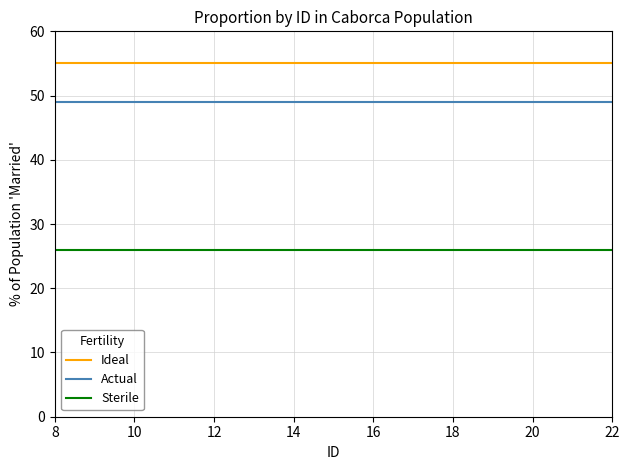

Which series has the largest total across all categories?

Ideal